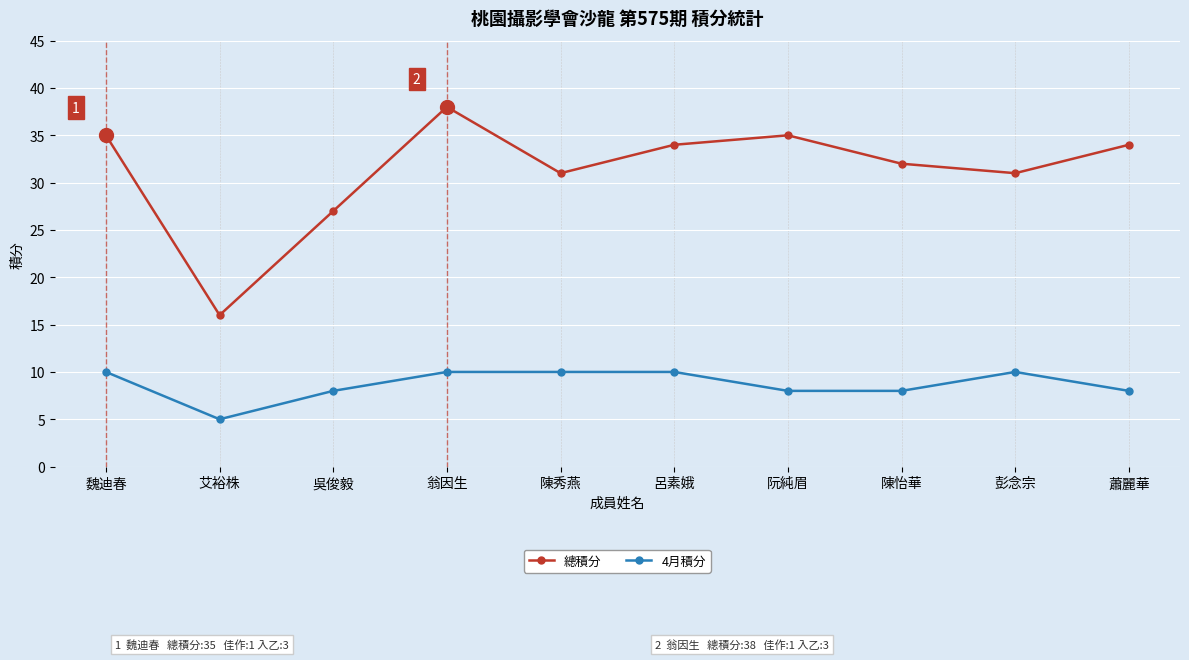

What is the approximate value of 4月積分 at 蕭麗華?

8